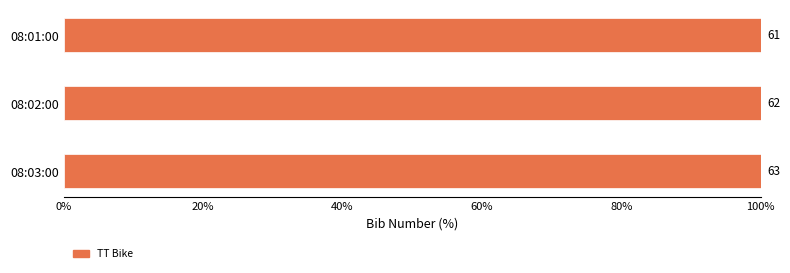

What is the label of the 3rd bar from the right?

08:01:00